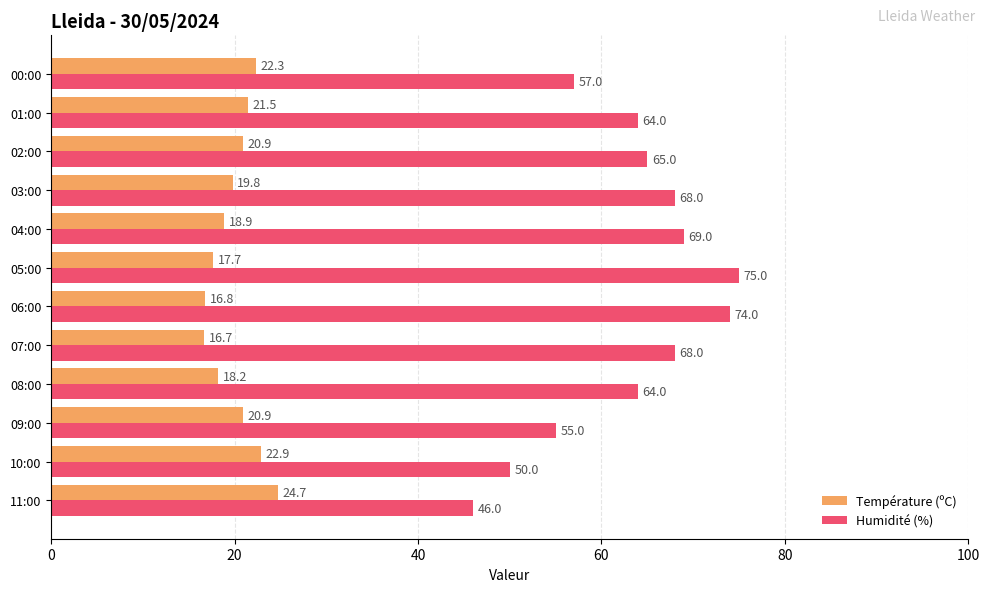

What is the sum of all Température (ºC) values?

241.3